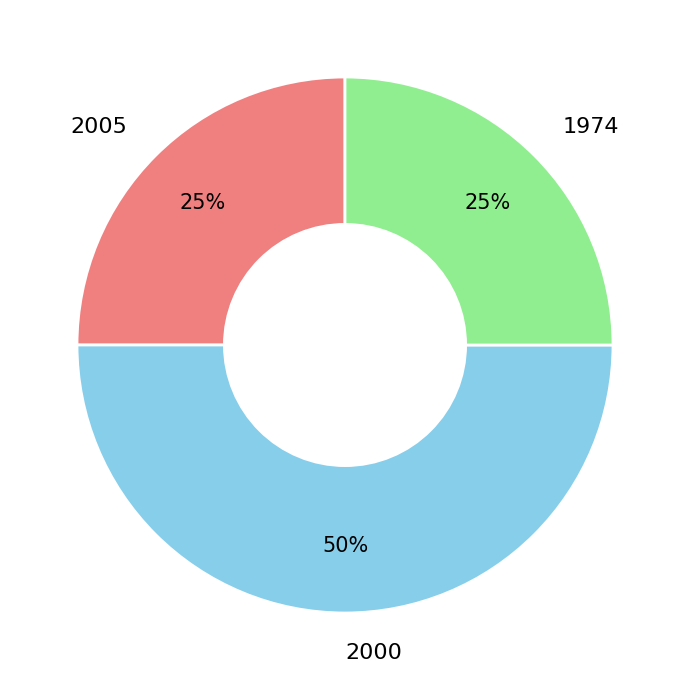

What is the largest slice in the pie chart?

2000